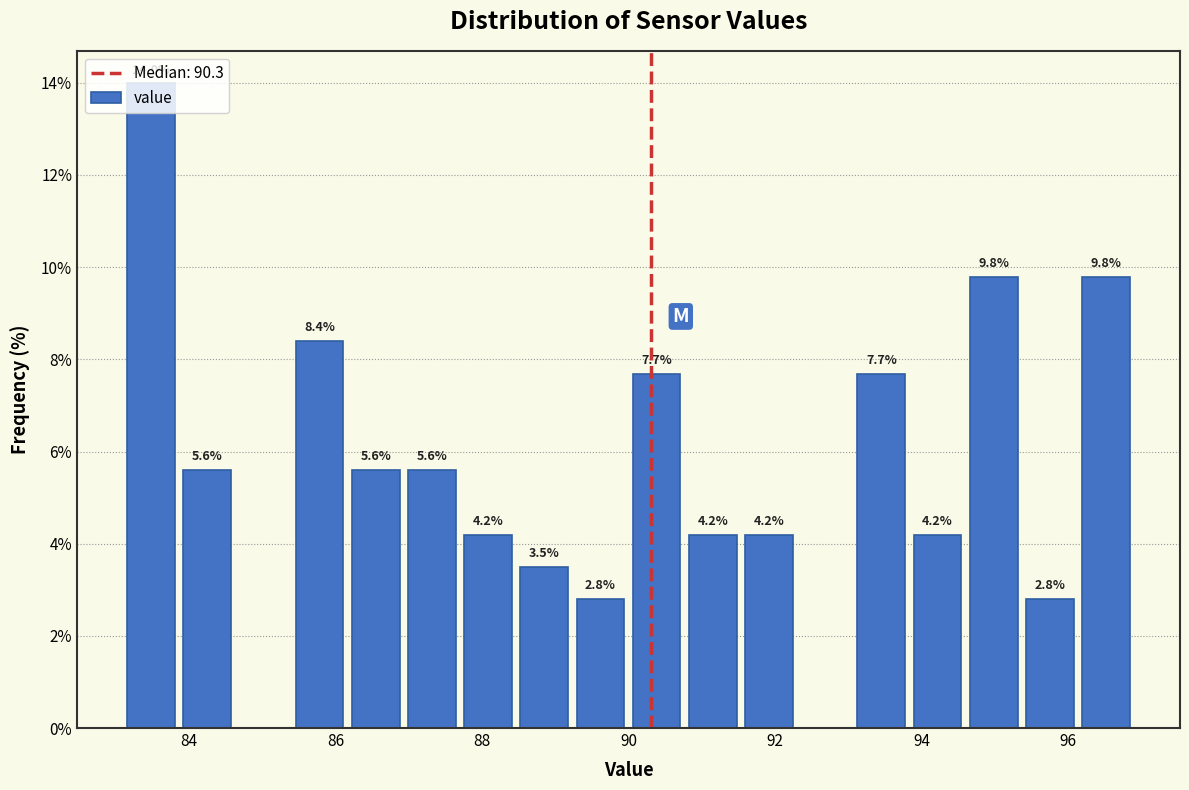

Around what value on the x-axis is the tallest bar? Give the approximate position of its centre, as read against the axis.

83.4